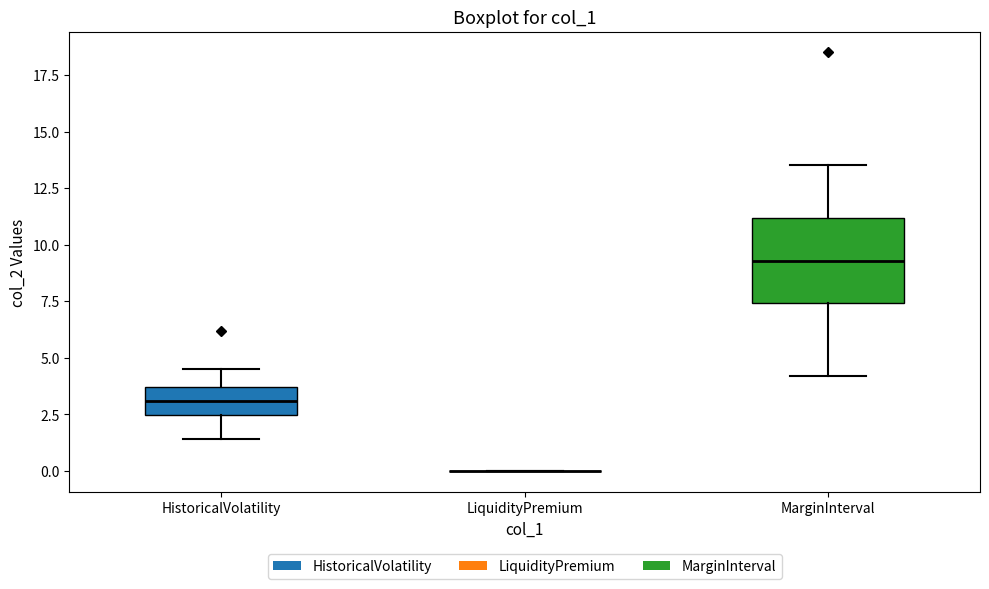

Reading left to right, transcribe this box plot: for each box, give where its median line is, the range the box spans, and where its two whiskers end, as read against the y-axis. The values are not printed on the chart, so give them approximately, as read against the axis.

HistoricalVolatility: median 3.0, box 2.5 to 3.5, whiskers 1.5 to 4.5
LiquidityPremium: box collapsed to a line at 0.0, whiskers 0.0 to 0.0
MarginInterval: median 9.5, box 7.5 to 11.0, whiskers 4.0 to 13.5